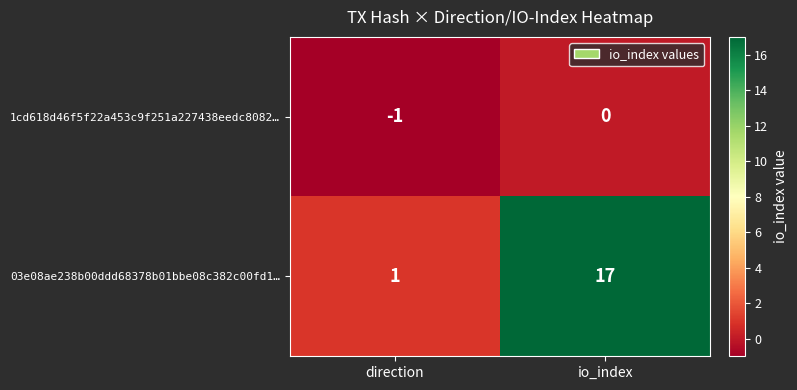

Rank the series at direction from highest to lowest value.

03e08ae238b00ddd68378b01bbe08c382c00fd1…, 1cd618d46f5f22a453c9f251a227438eedc8082…